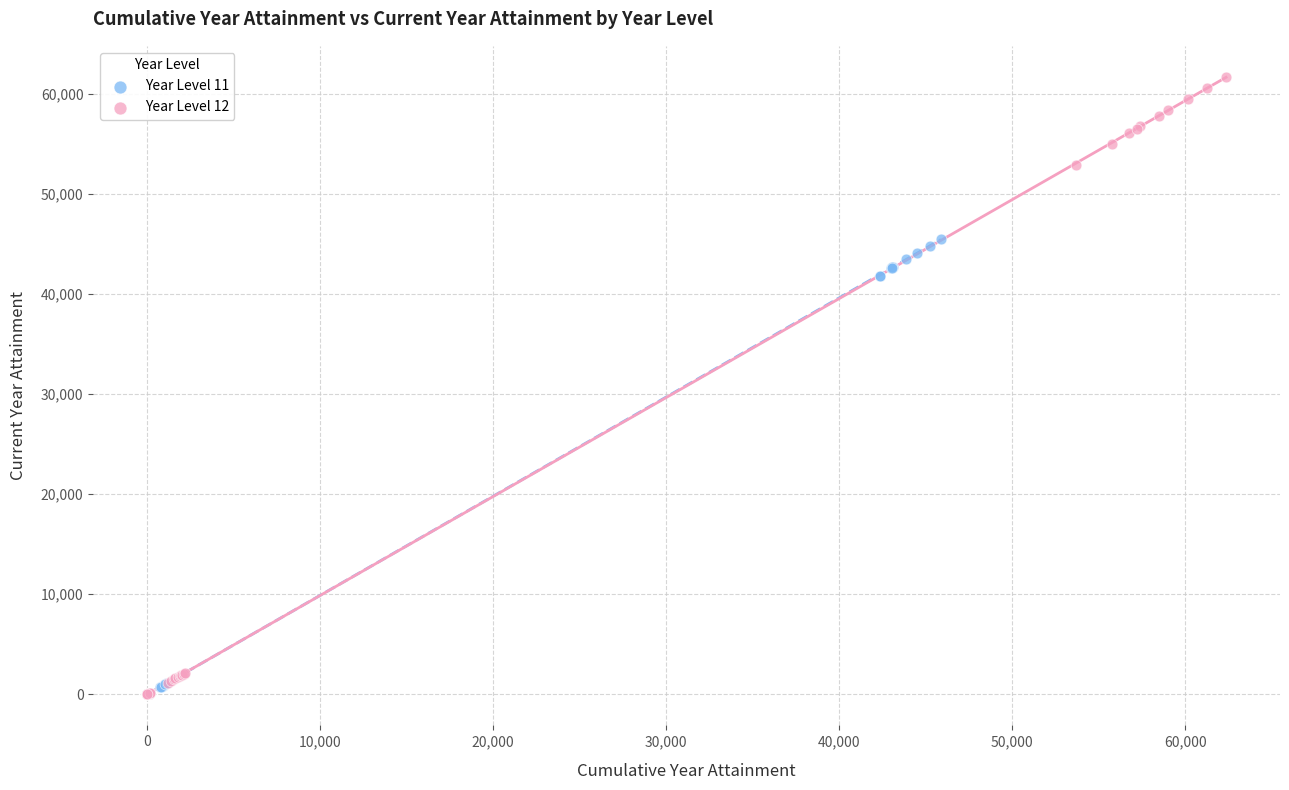

Which series has the largest Y range (max minus min)?

Year Level 12